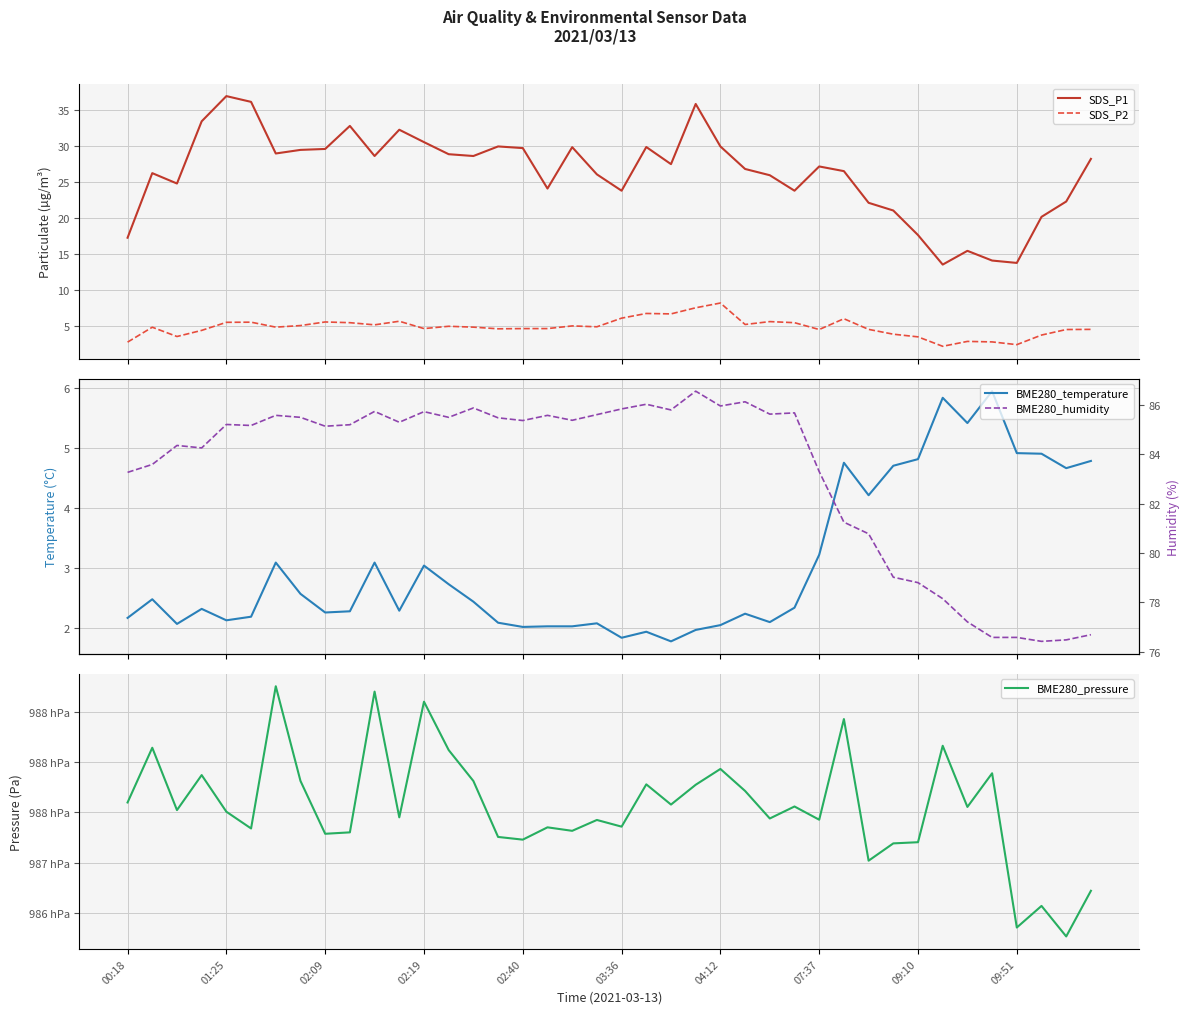

True or false: SDS_P1 and BME280_temperature intersect in this chart.

False